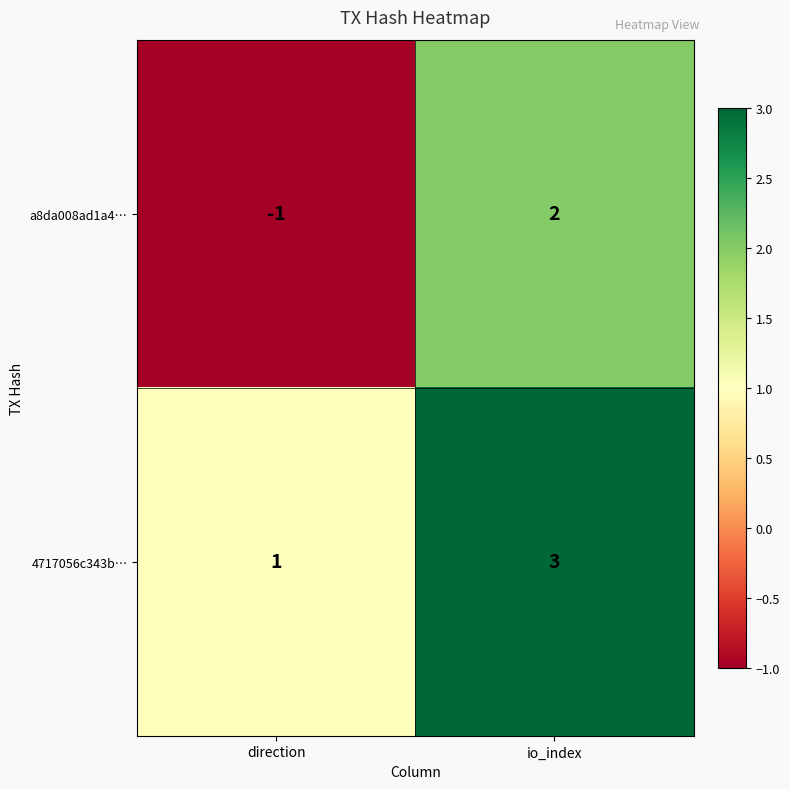

How many data points does each series have?

2